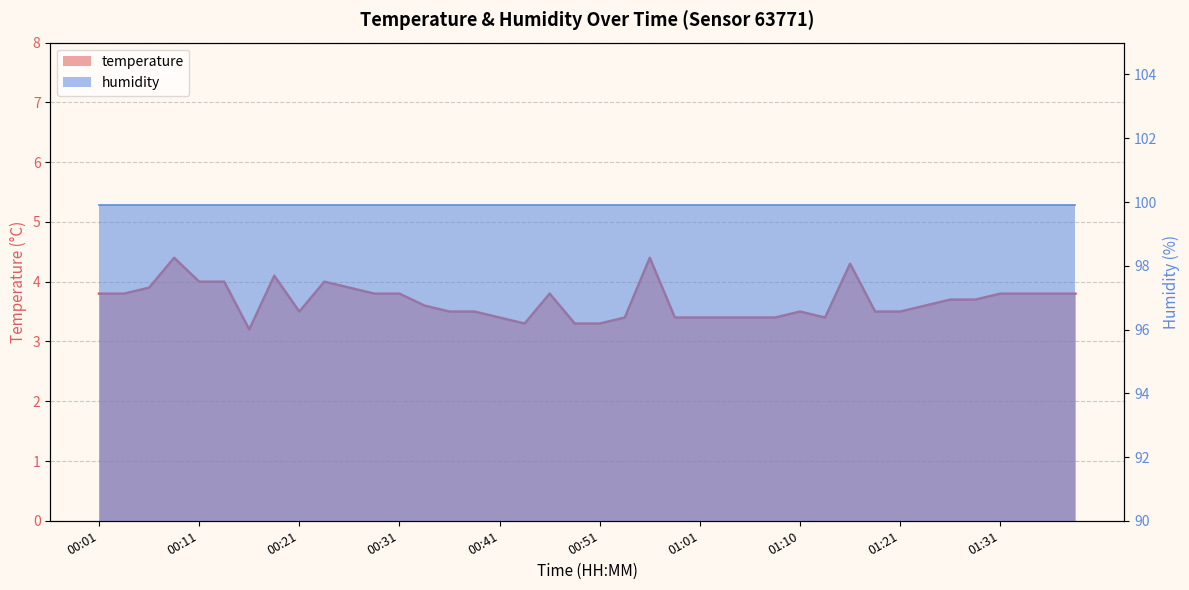

How many points are higher than both their immediate neighbors (excluding endpoints)?

7